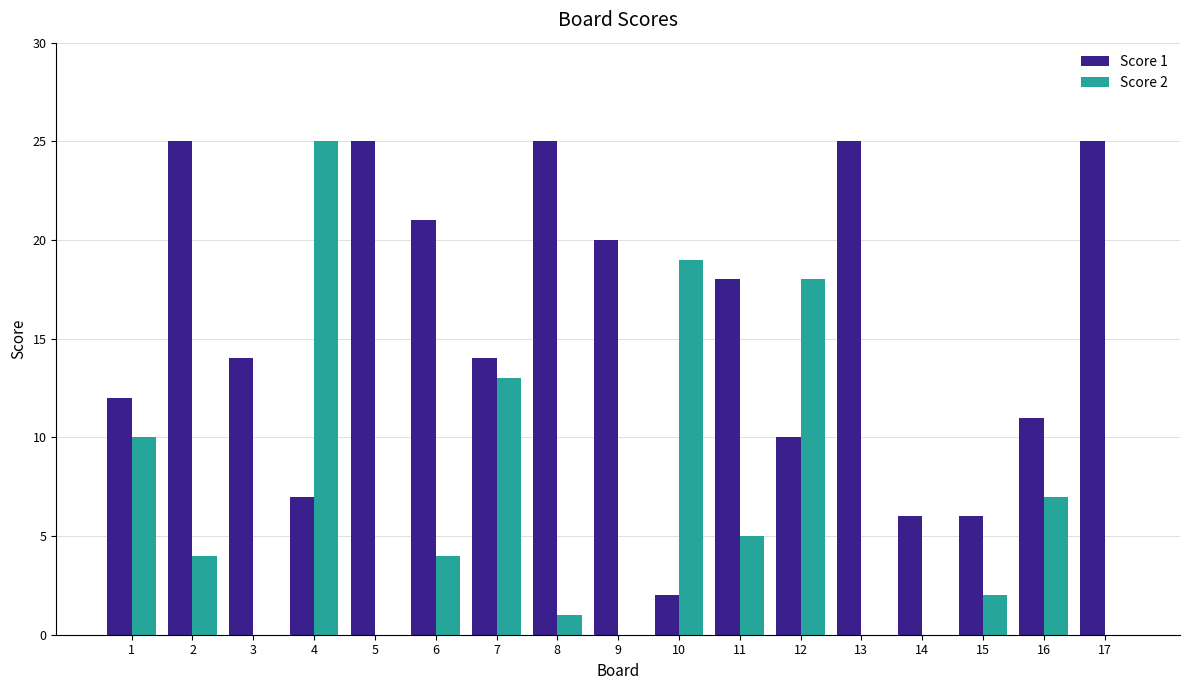

What is the total value across all series at 12?

28